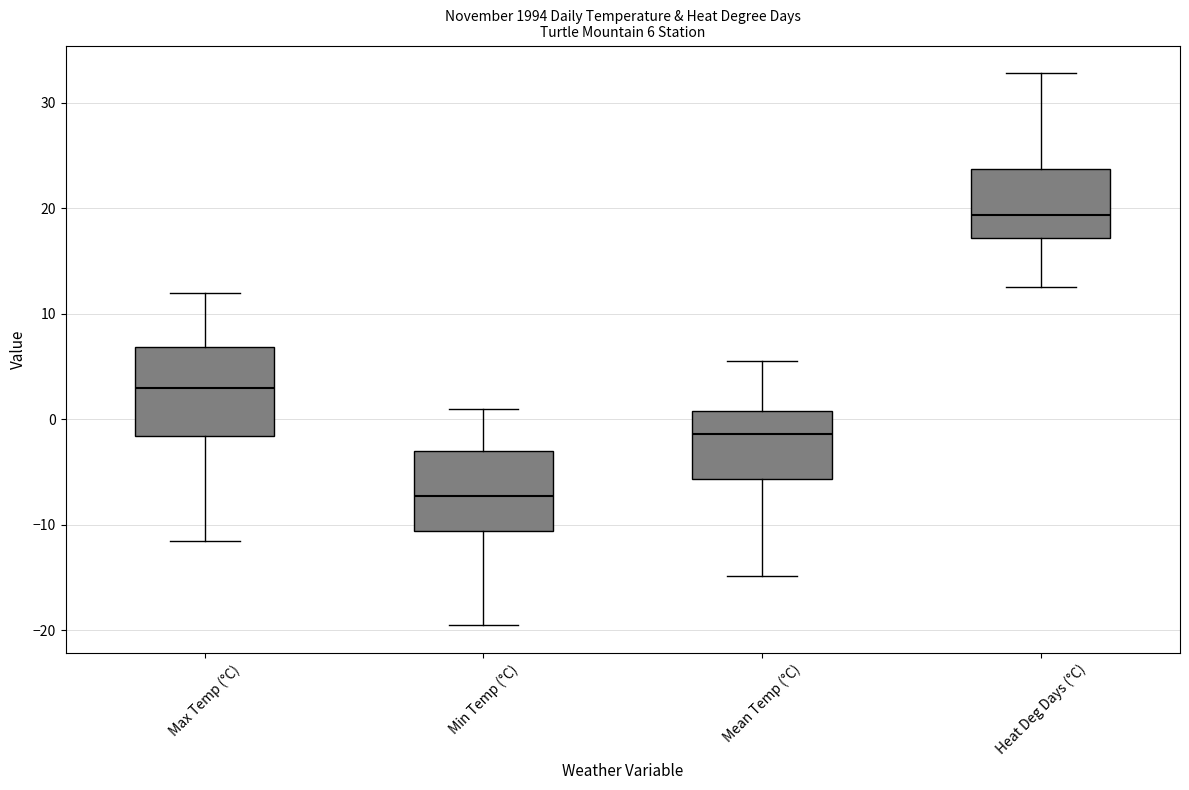

Which box's median line is the lowest?

Min Temp (°C)